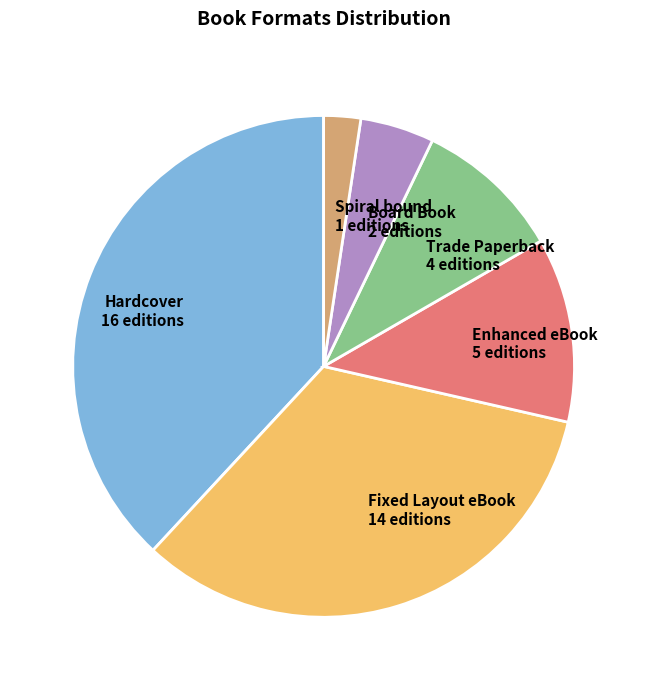

Combined, do Spiral bound and Trade Paperback account for over 50%?

No